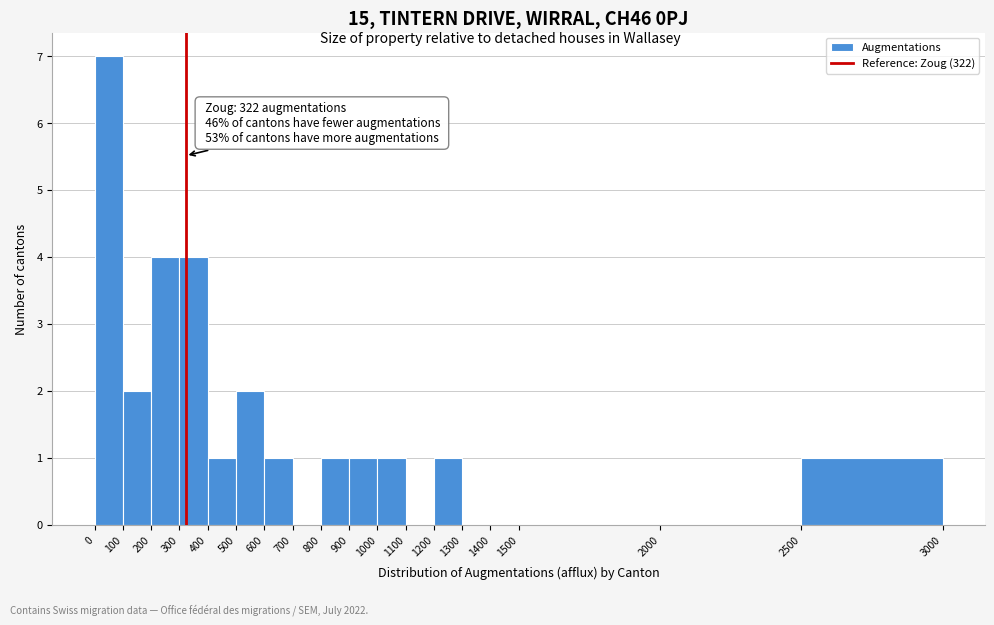

Which range on the x-axis has the tallest bar?

0 to 100